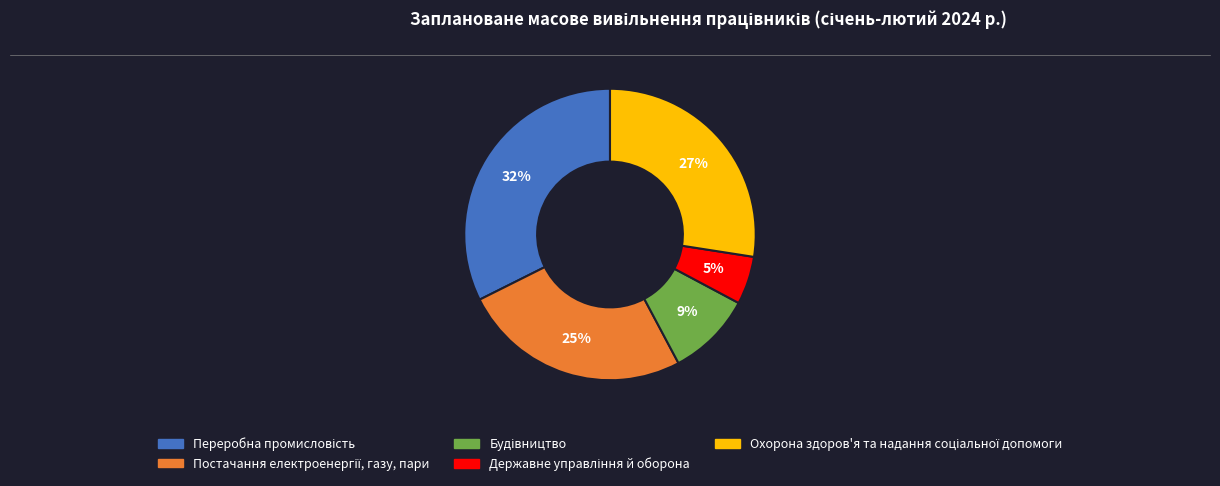

Is there a majority slice in this chart?

No